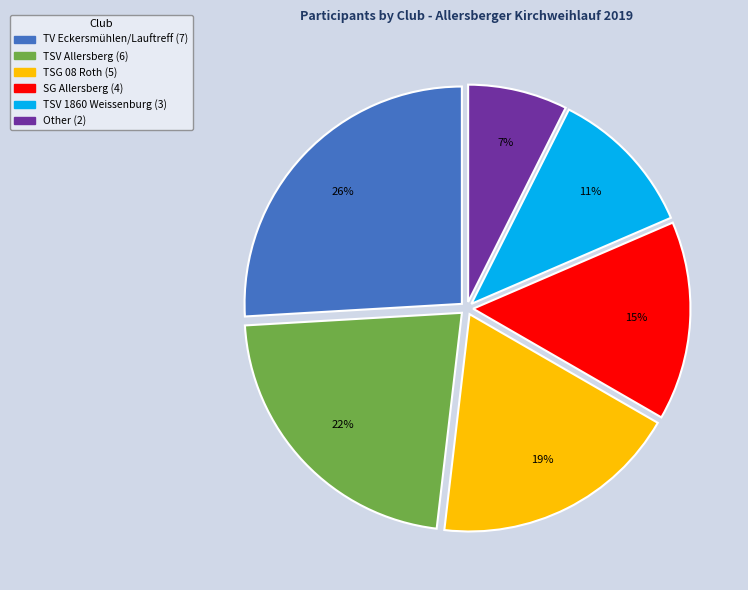

Is there any slice that represents more than half of the pie?

No